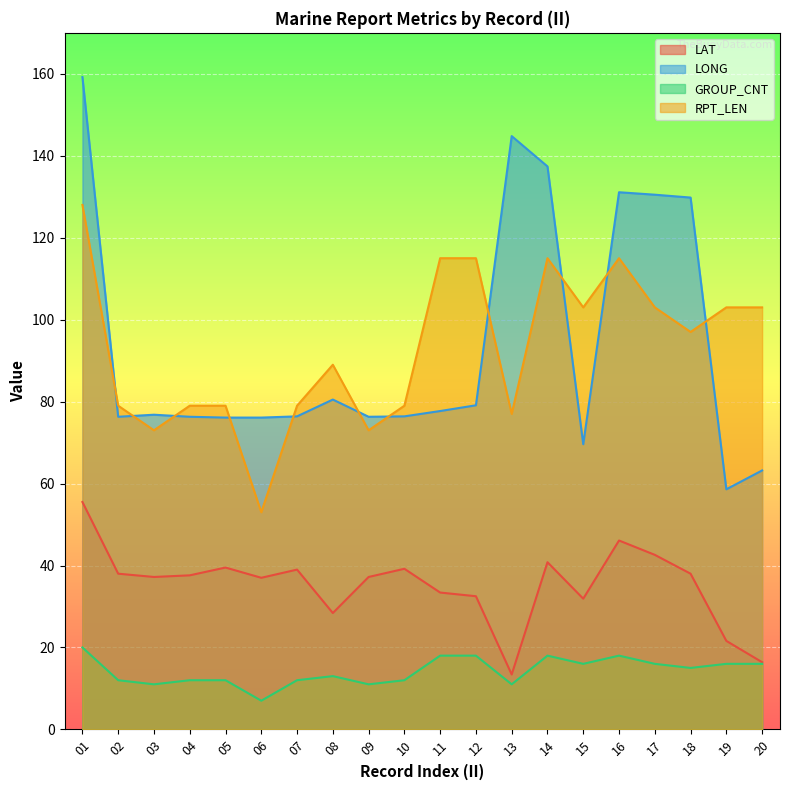

At how many categories does at least one series exceed 102?

11